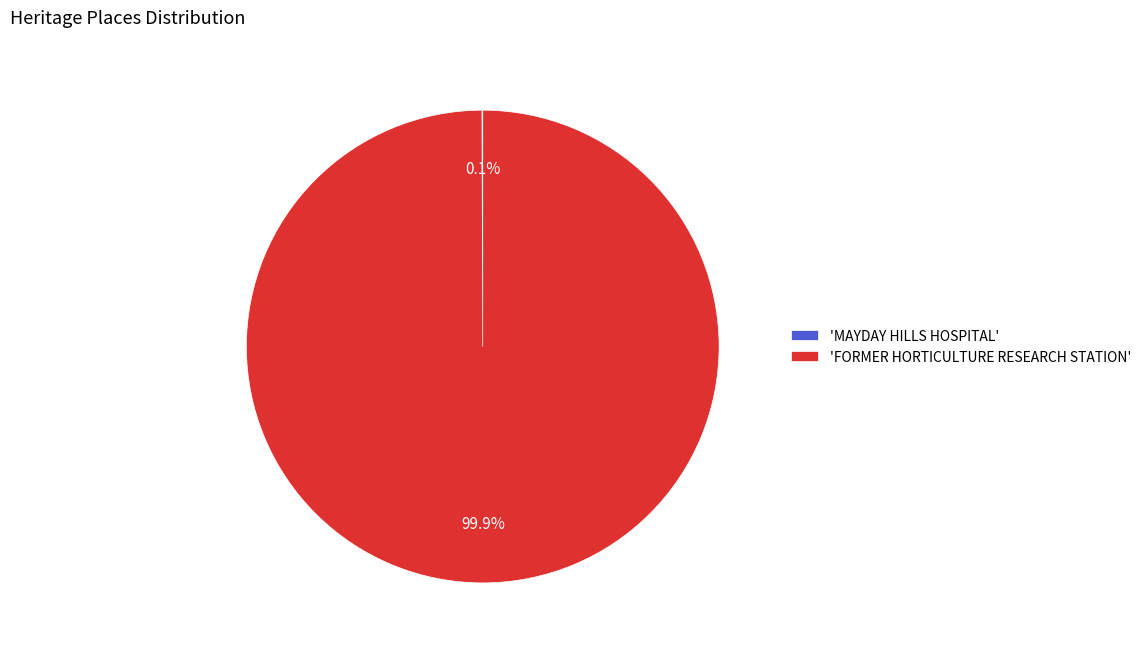

To the nearest percent, what is the average slice percentage?

50%